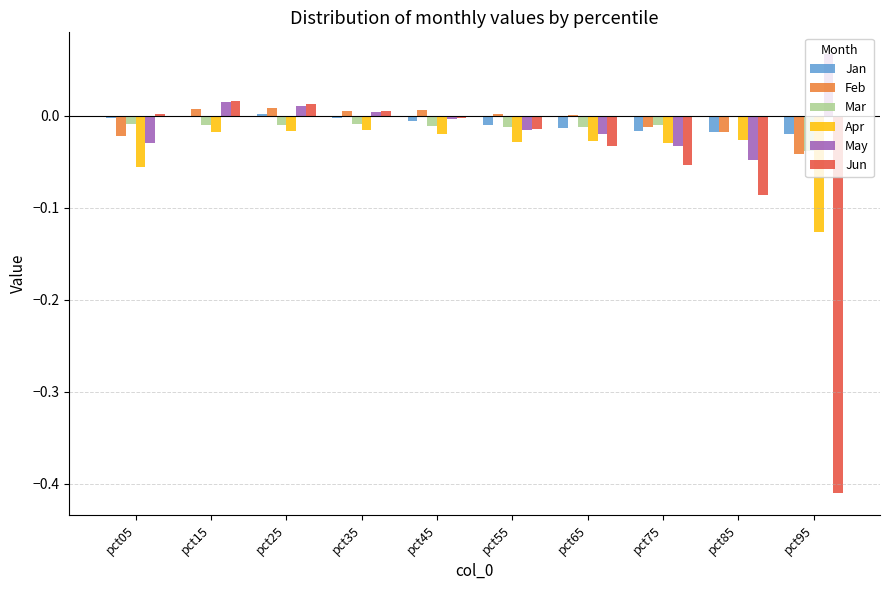

What is the total value across all series at pct85?

-0.2